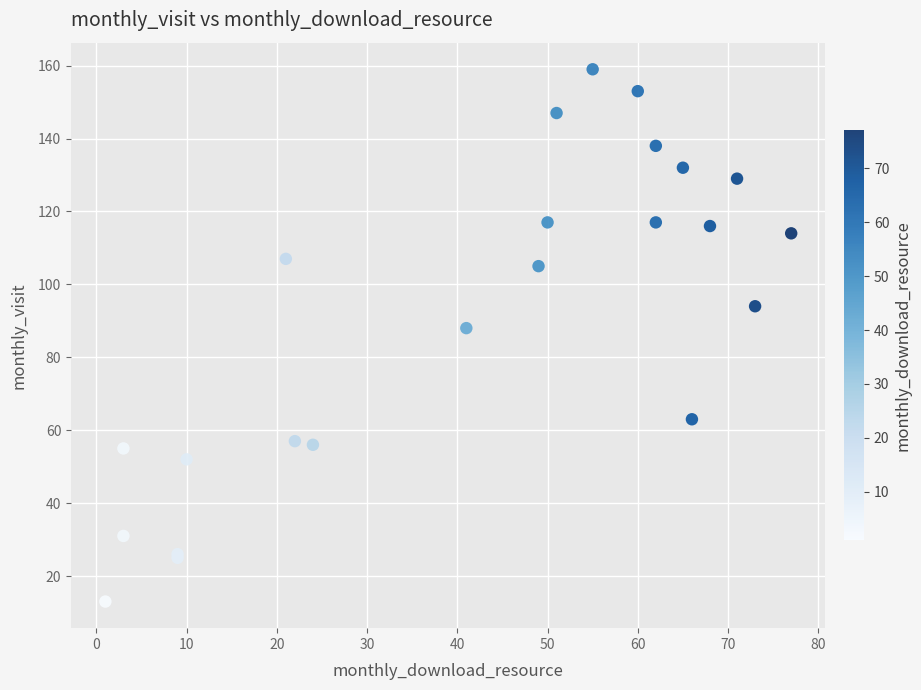

What Y value in the scatter plot is closest to 86?

88